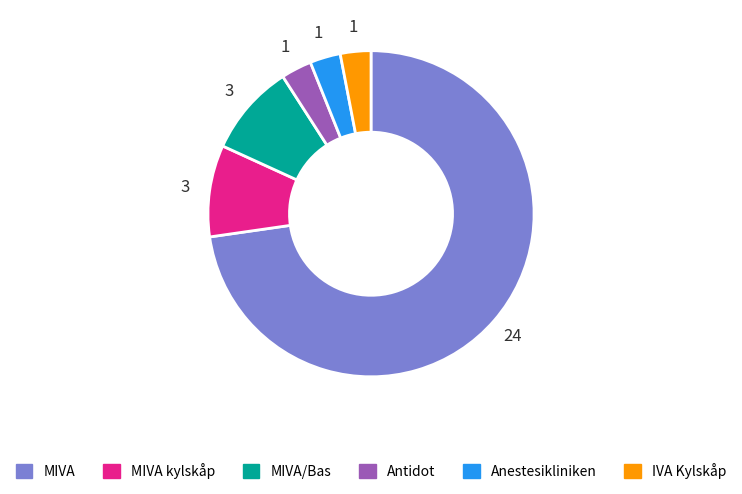

How many slices are in this pie chart?

6